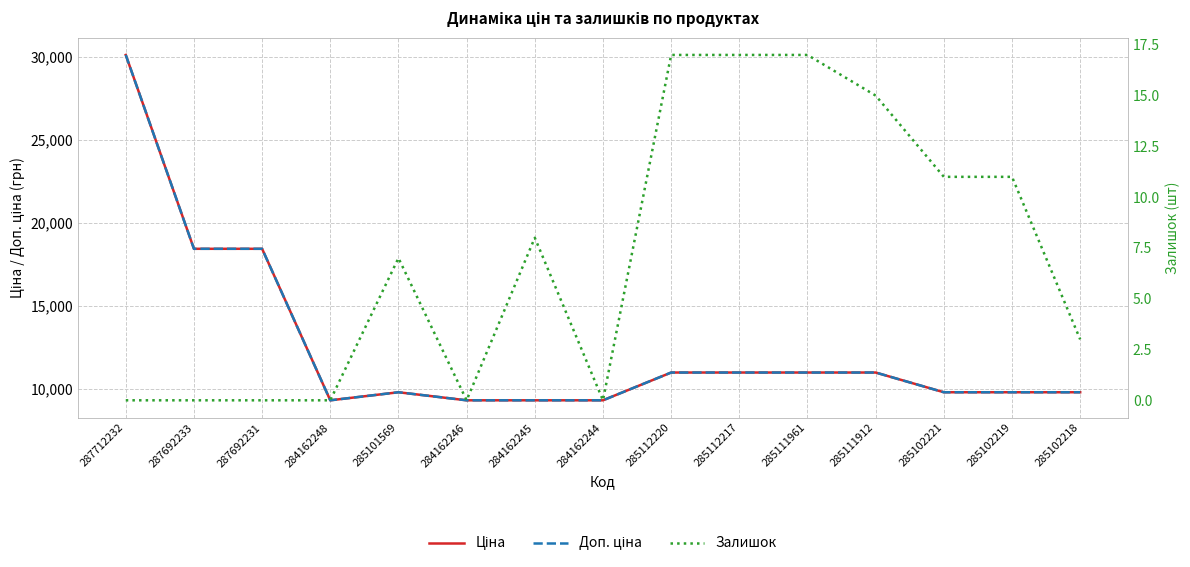

True or false: Залишок and Ціна cross at least once.

False